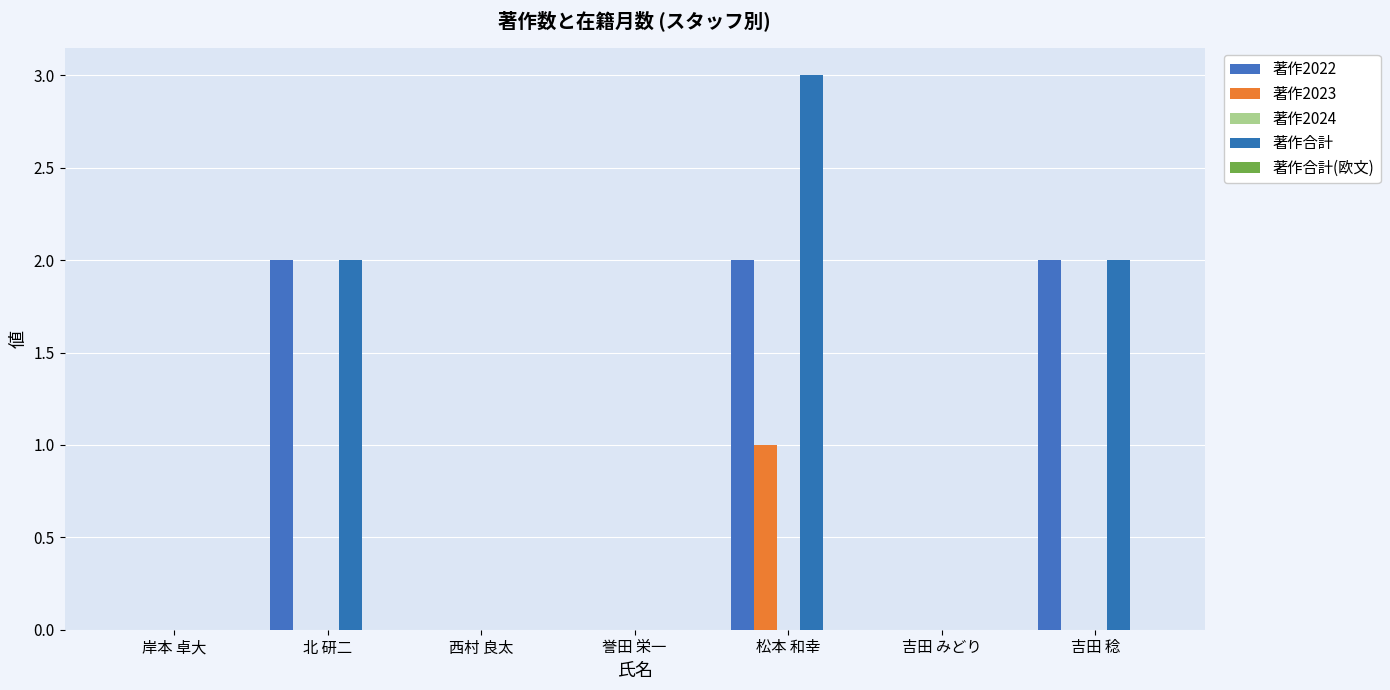

What is the greatest value displayed?

3